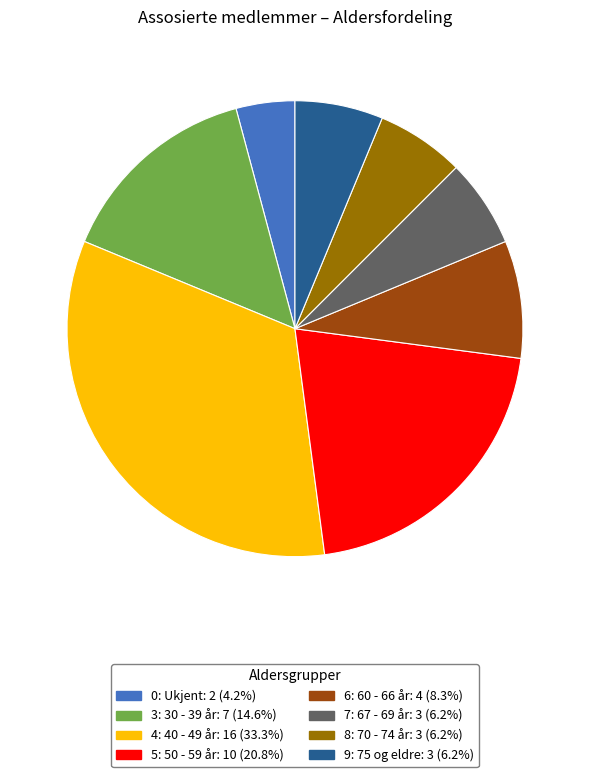

Between 4: 40 - 49 år and 6: 60 - 66 år, which is larger?

4: 40 - 49 år